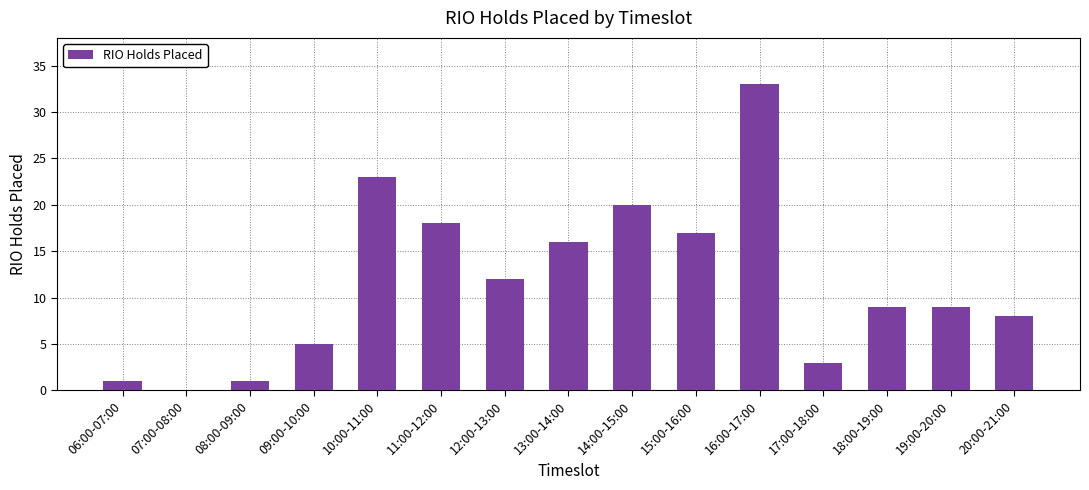

Which category has the highest value across all series?

16:00-17:00